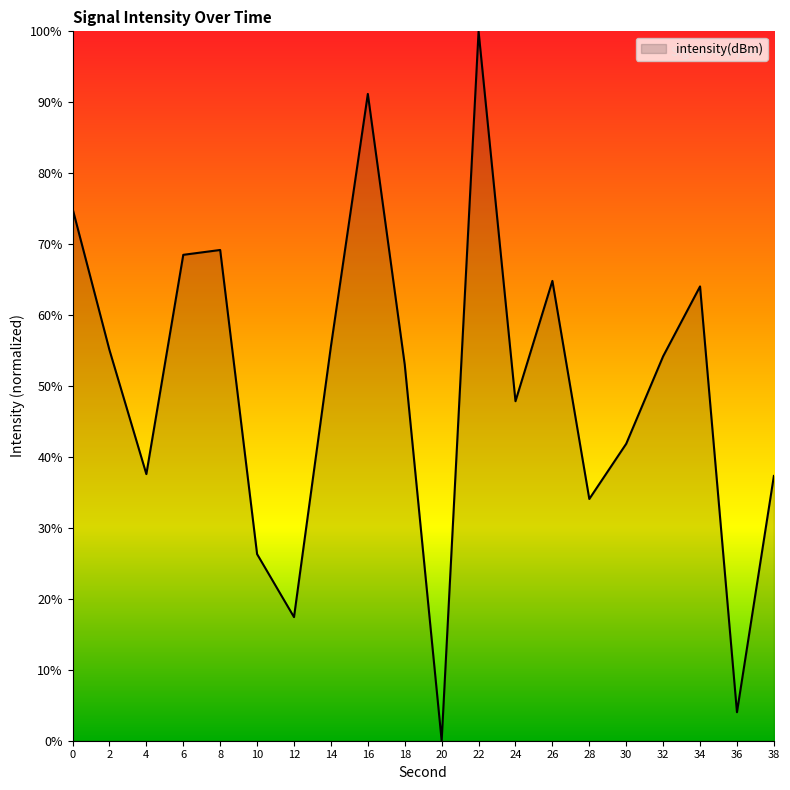

True or false: the data shows 92.2 at 14.

False